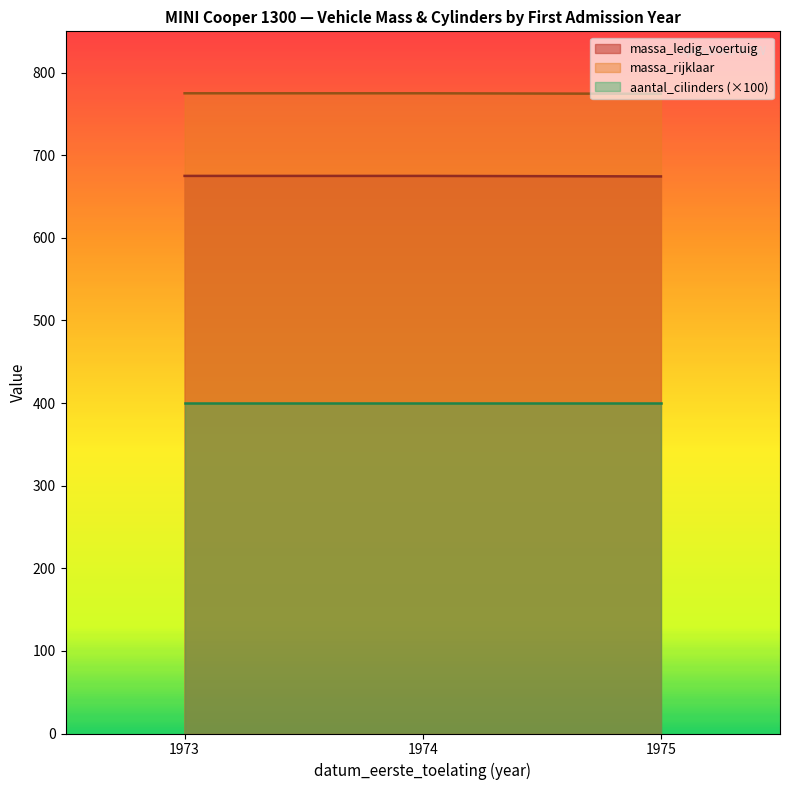

At which category is the sum across all series the highest?

1973